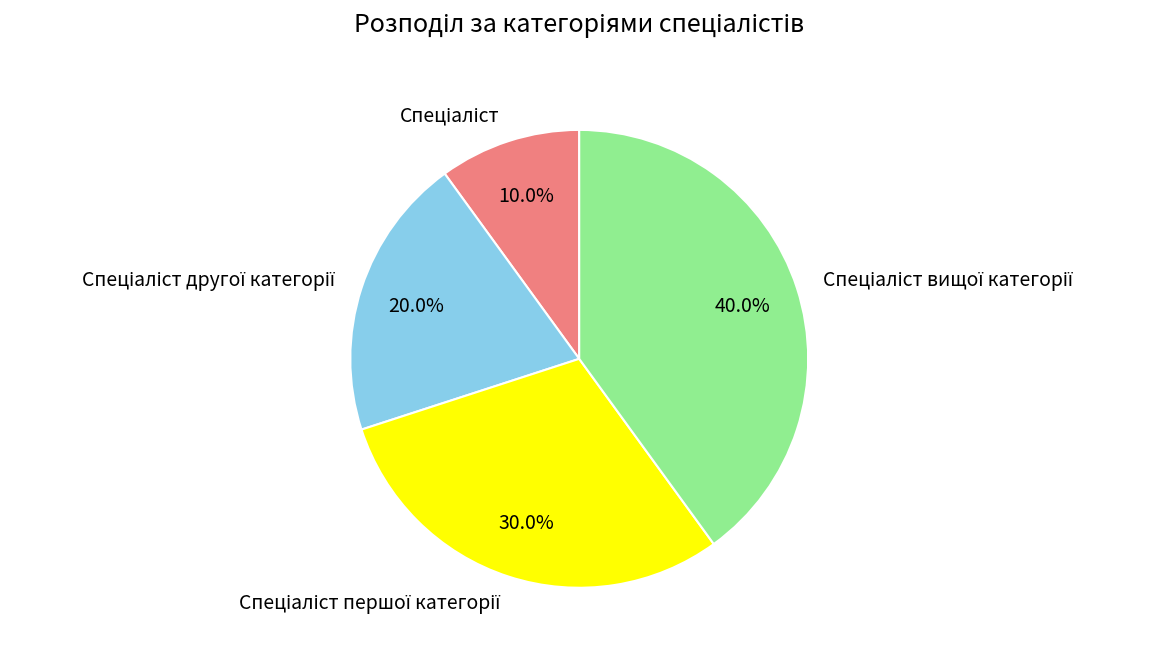

Is there any slice that represents more than half of the pie?

No